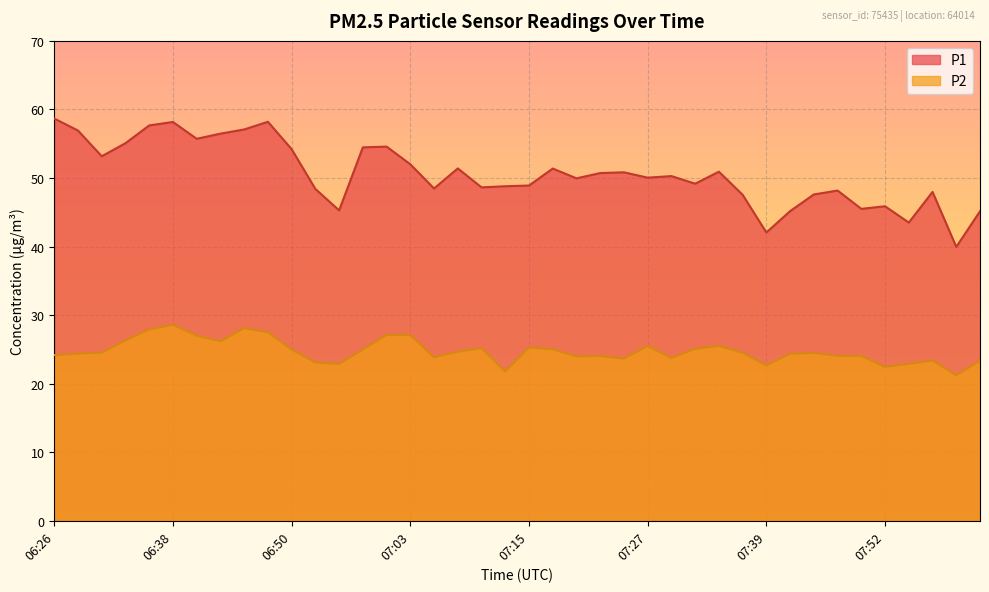

What is the sum of the P1 values at 06:38 and 07:57?

106.1